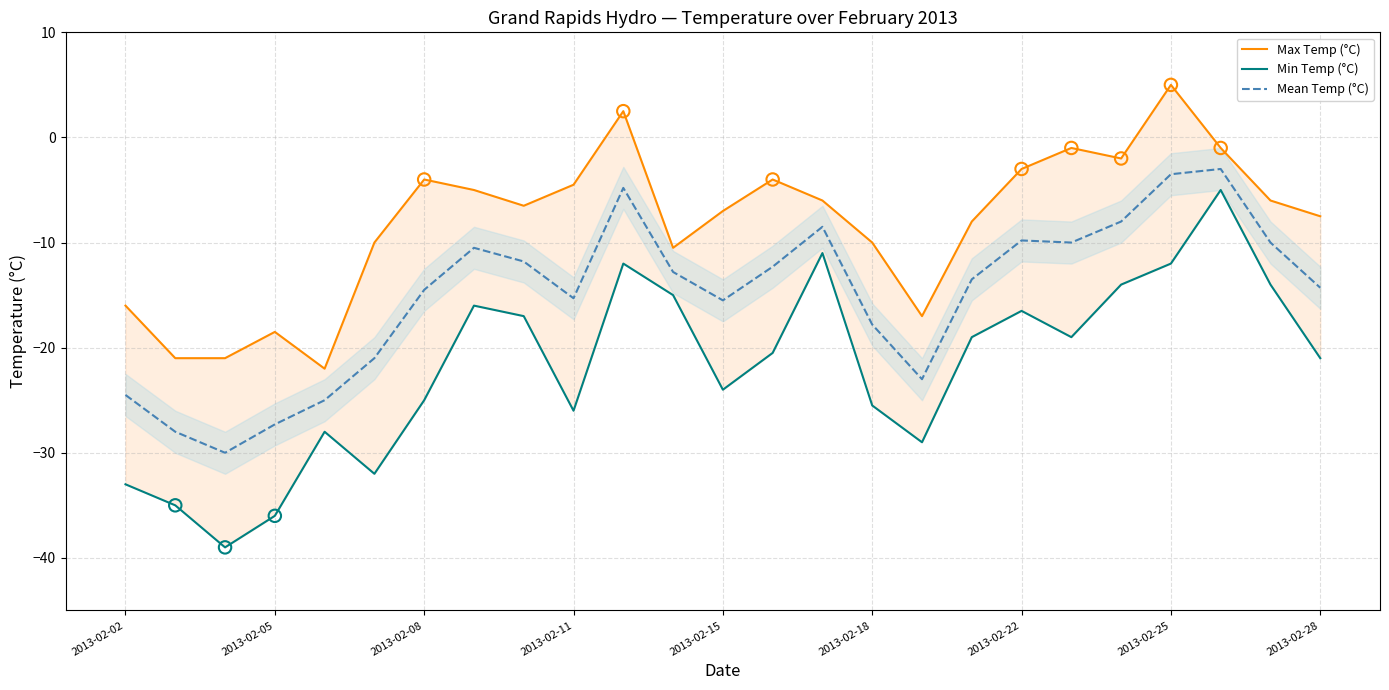

What are all the series names shown in the legend?

Max Temp (°C), Min Temp (°C), Mean Temp (°C)